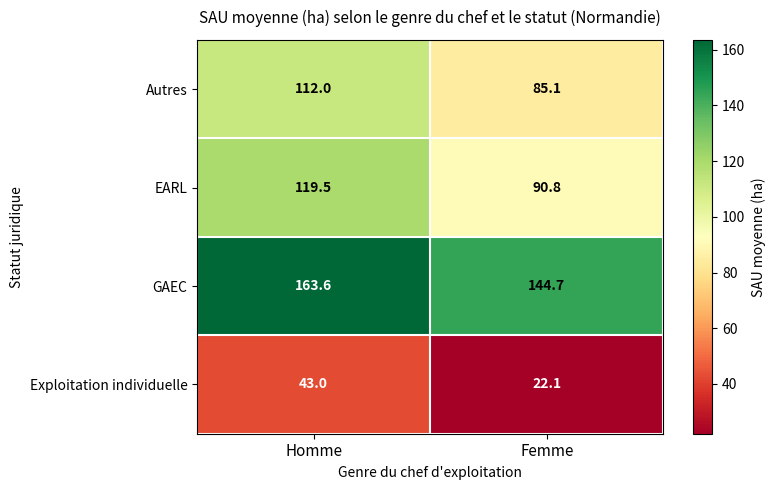

What is the difference between the maximum and minimum values in the EARL series?

28.7